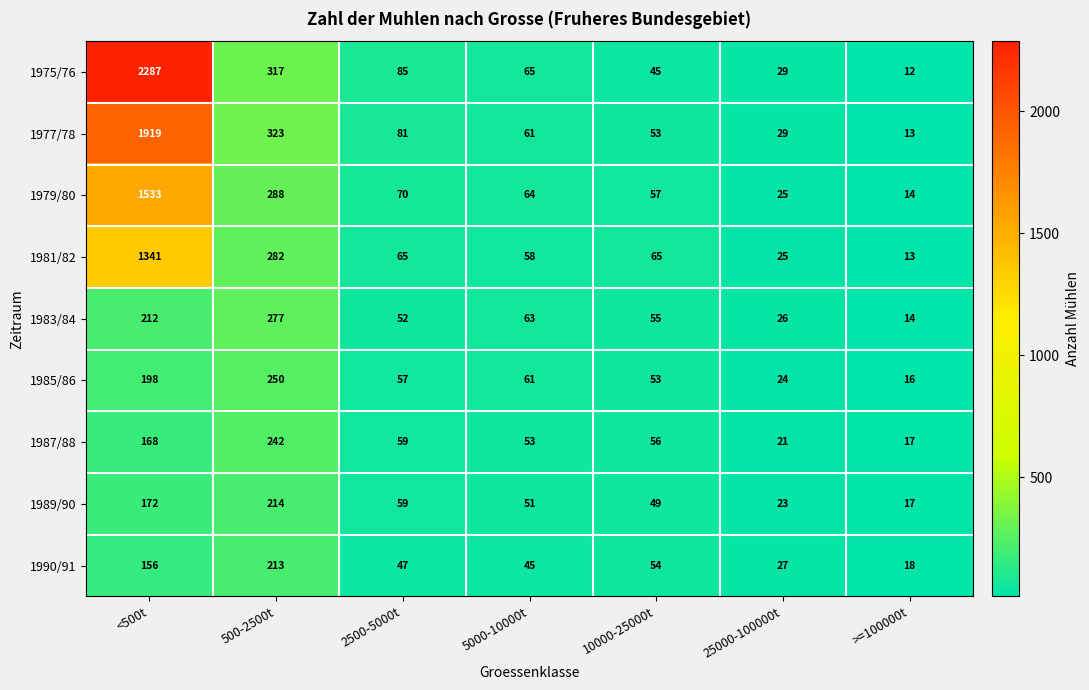

What value does the 1979/80 series have at <500t, to the nearest 100?

1500